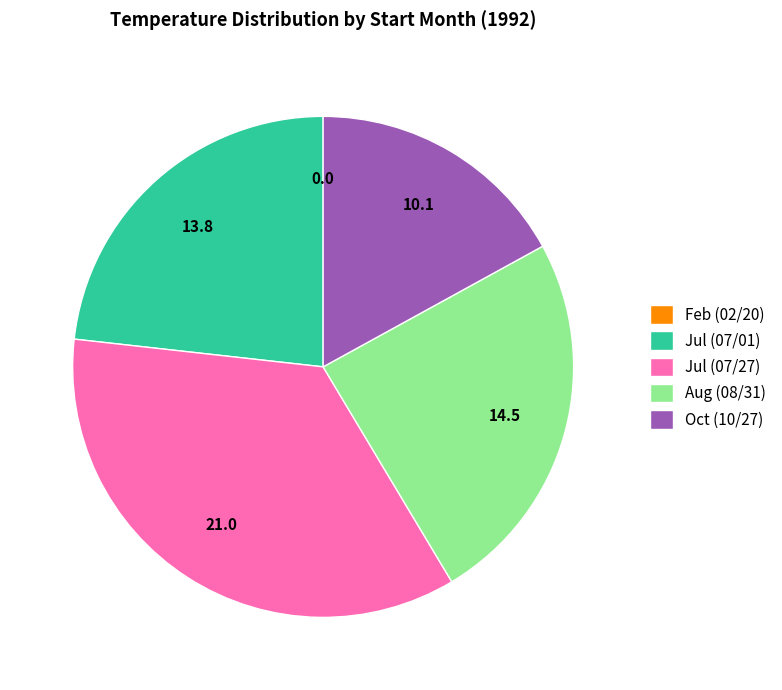

Which category has the biggest portion of the pie?

Jul (07/27)